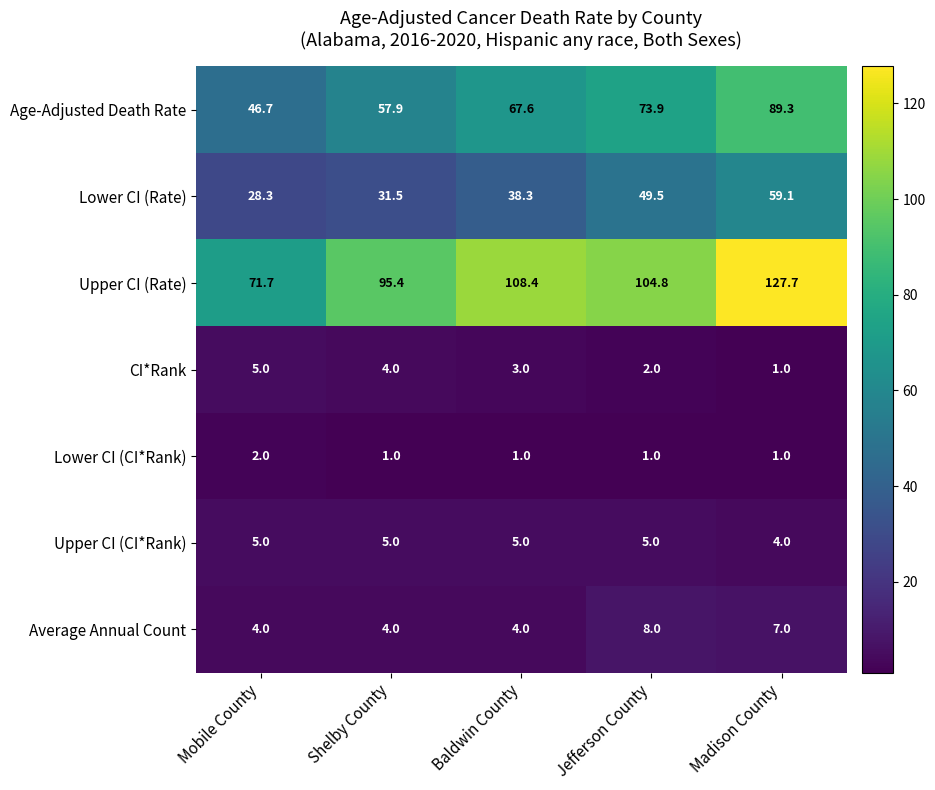

What is the smallest value displayed?

1.0